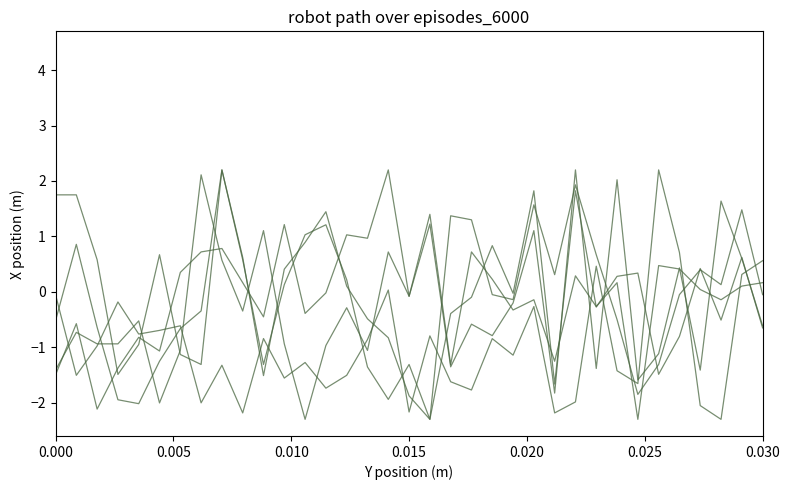

Is this an area chart (filled region under the line)?

No